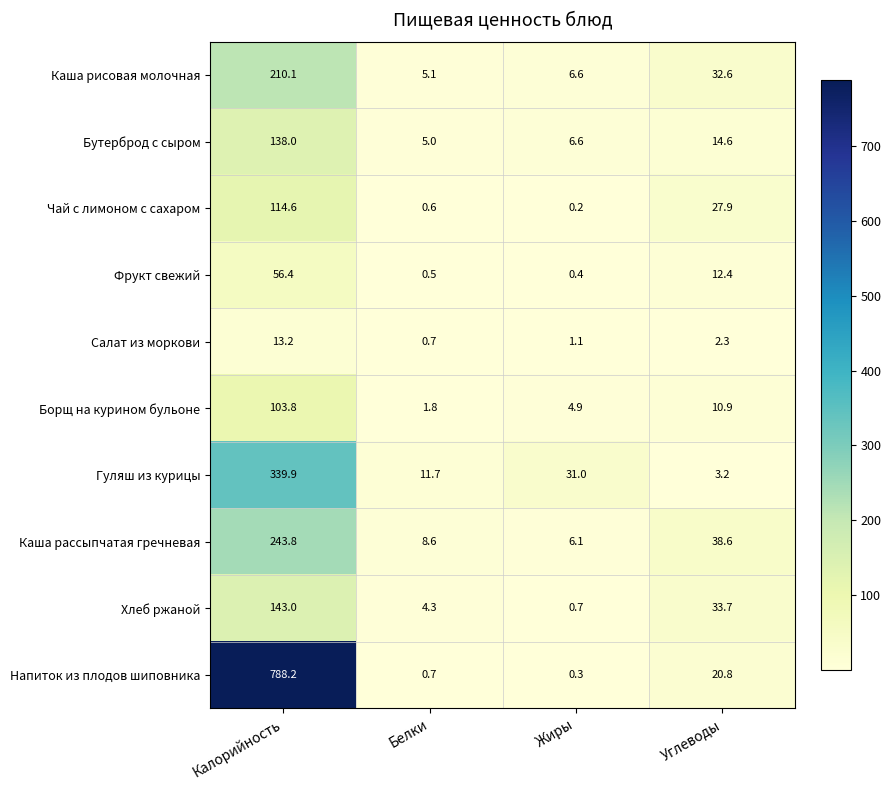

What is the average value of the Хлеб ржаной series?

45.4